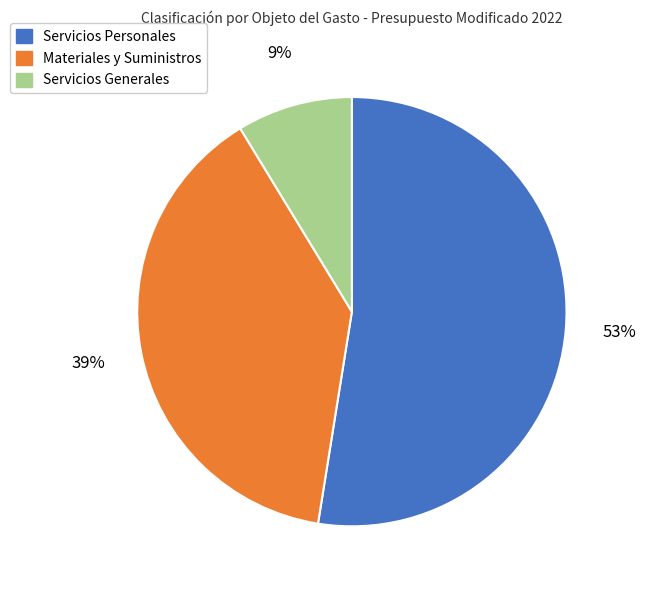

Is there a majority slice in this chart?

Yes